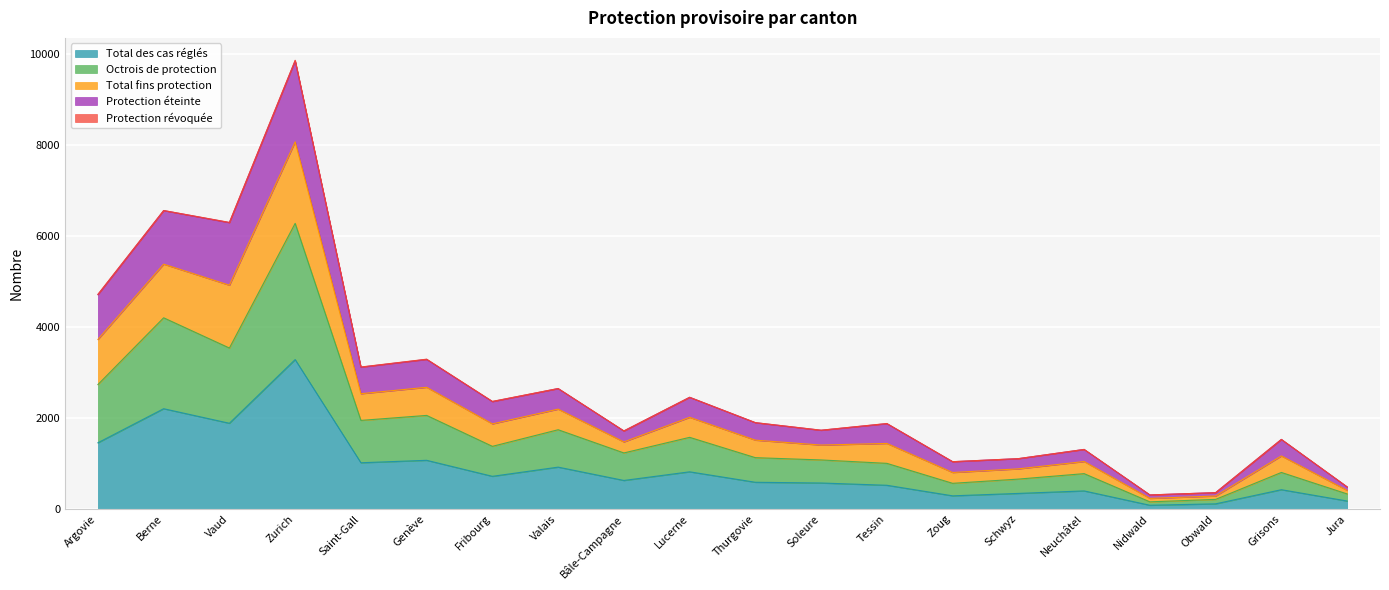

Which category has the highest value in the Total des cas réglés series?

Zurich